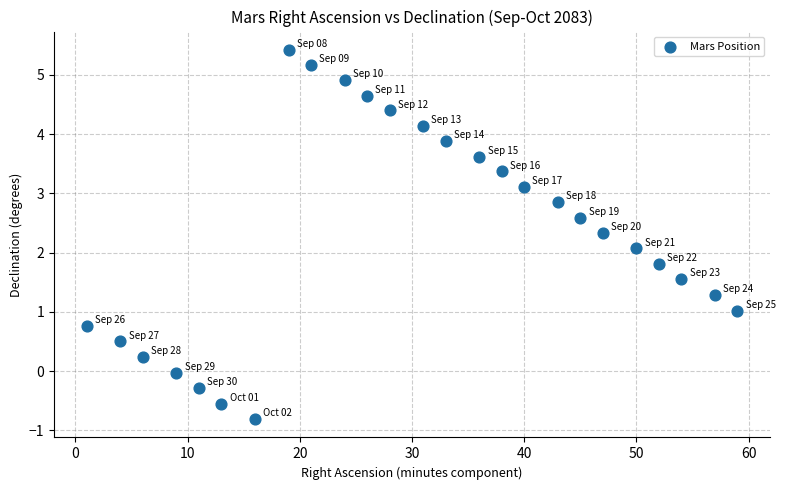

What is the range of X values (max minus min)?

58.0